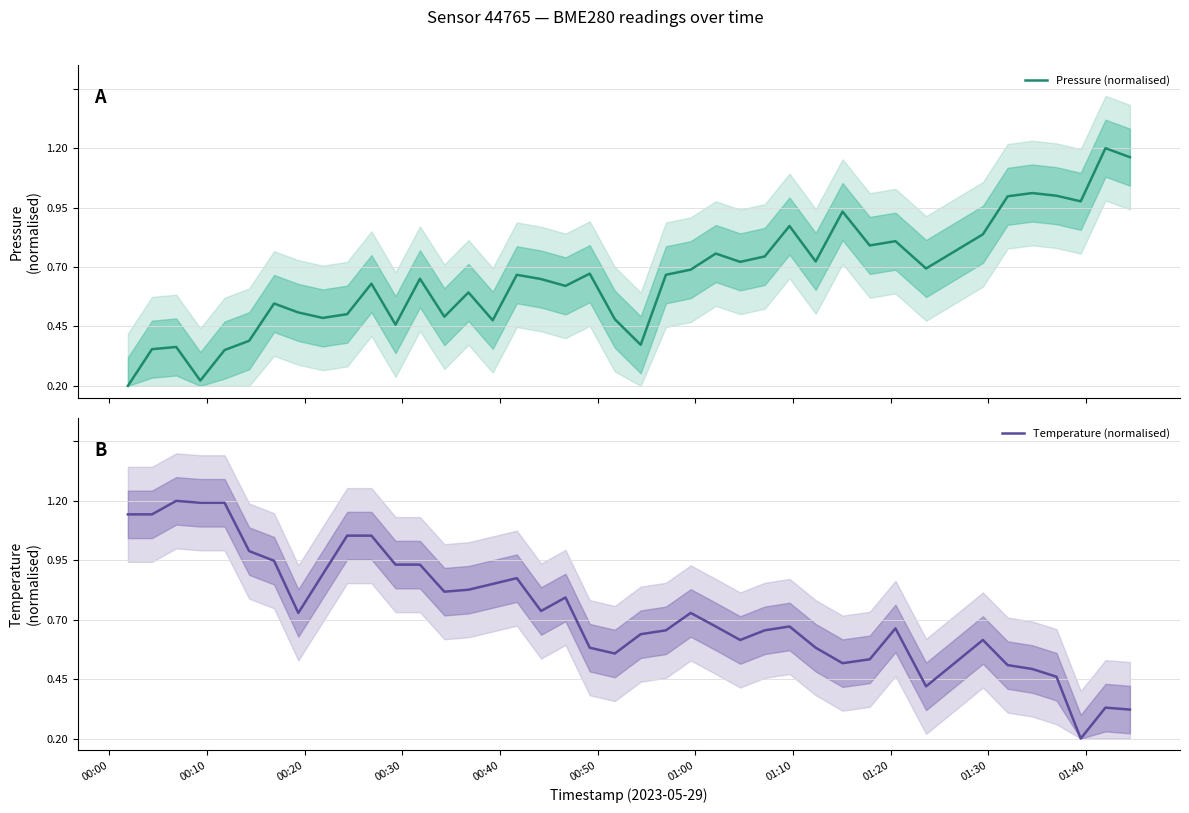

Is it true that Temperature (normalised) equals 0.2 at 25?

False